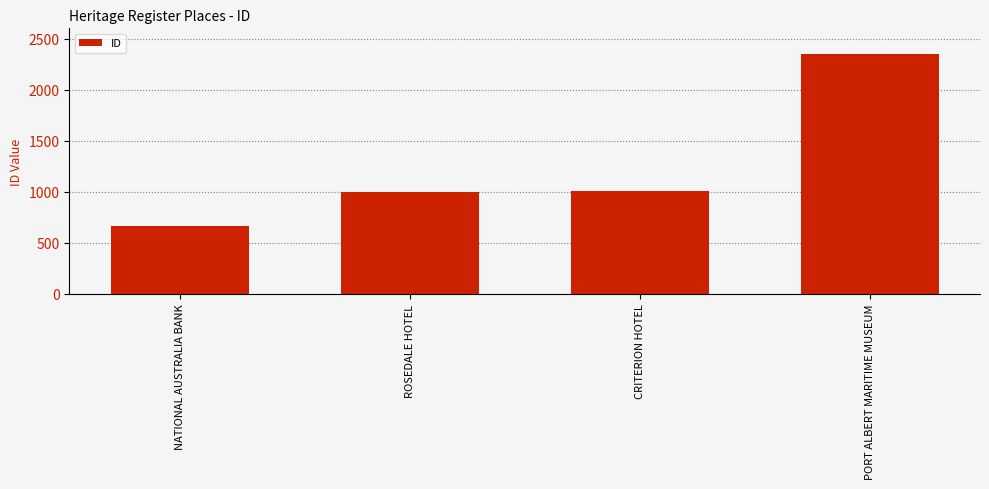

What is the sum of all values?

5027